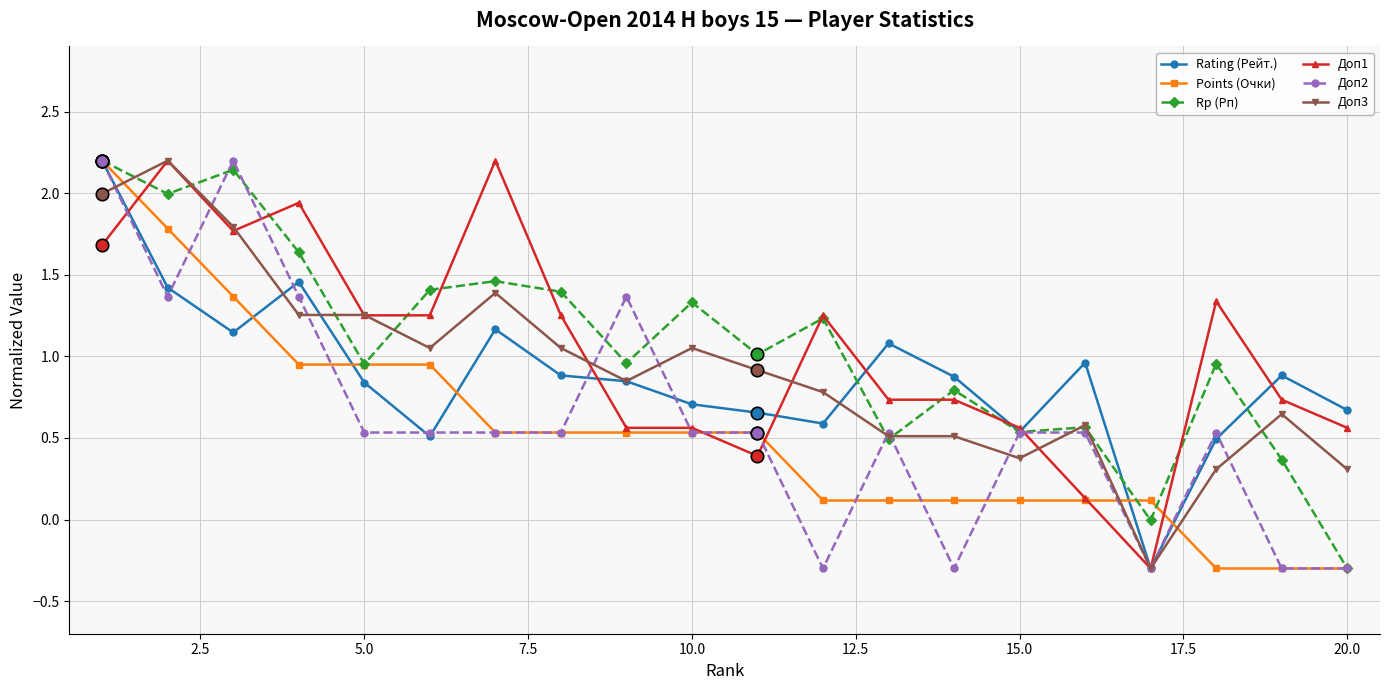

What is the value of the Доп2 point at the 12th from the left?

-0.3